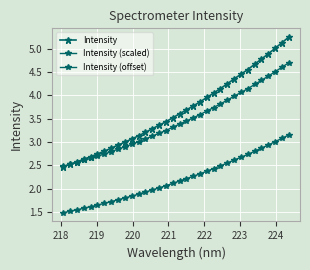

How many lines are shown in the chart?

3